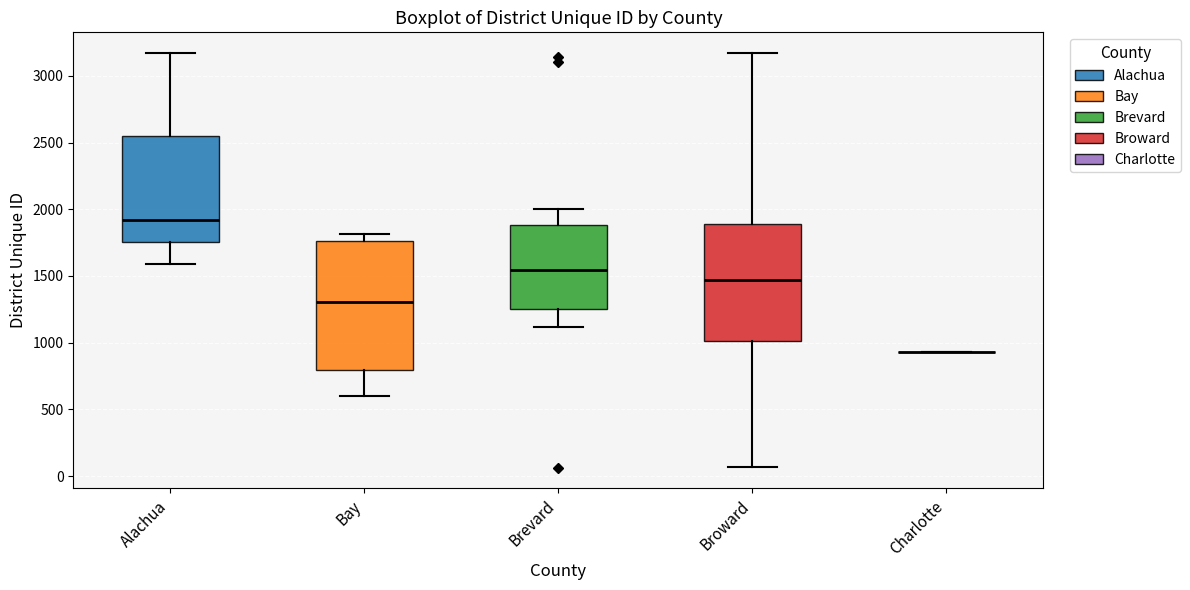

Where does the lower whisker of the box for Bay end on the y-axis? The values are not printed on the chart, so give them approximately, as read against the axis.

600